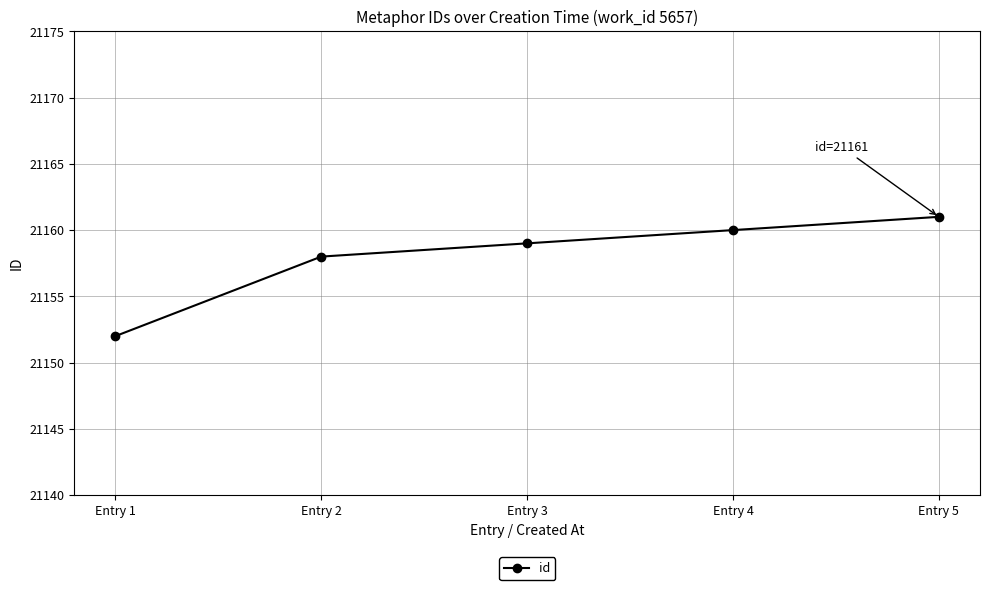

What is the value of the 4th point from the left?

21160